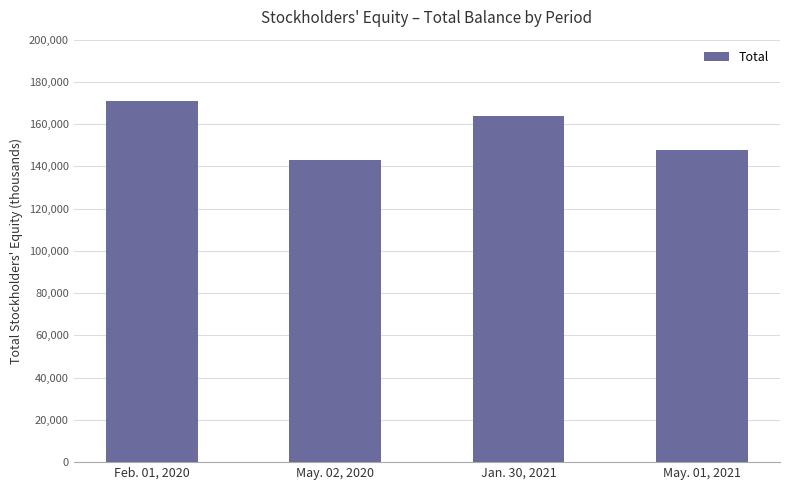

Rank the categories by value from lowest to highest.

May. 02, 2020, May. 01, 2021, Jan. 30, 2021, Feb. 01, 2020